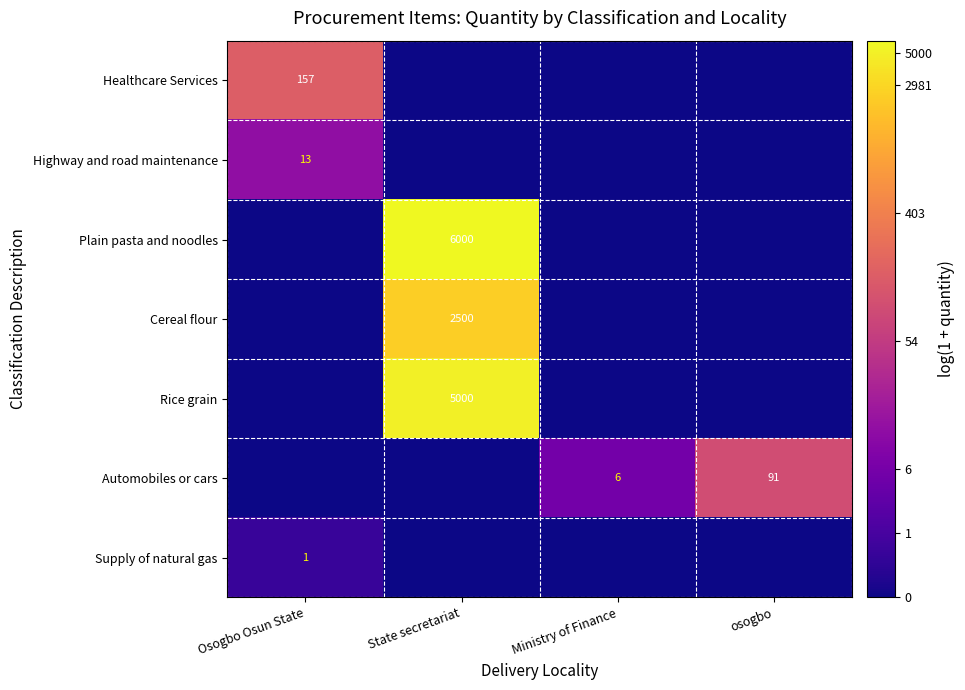

Which label corresponds to the largest value in the chart?

State secretariat